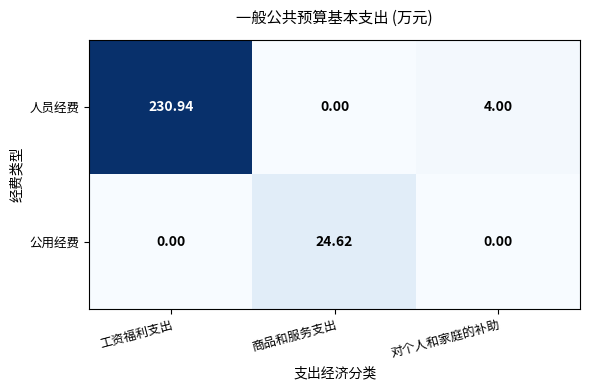

Which series has the largest range (max minus min)?

人员经费